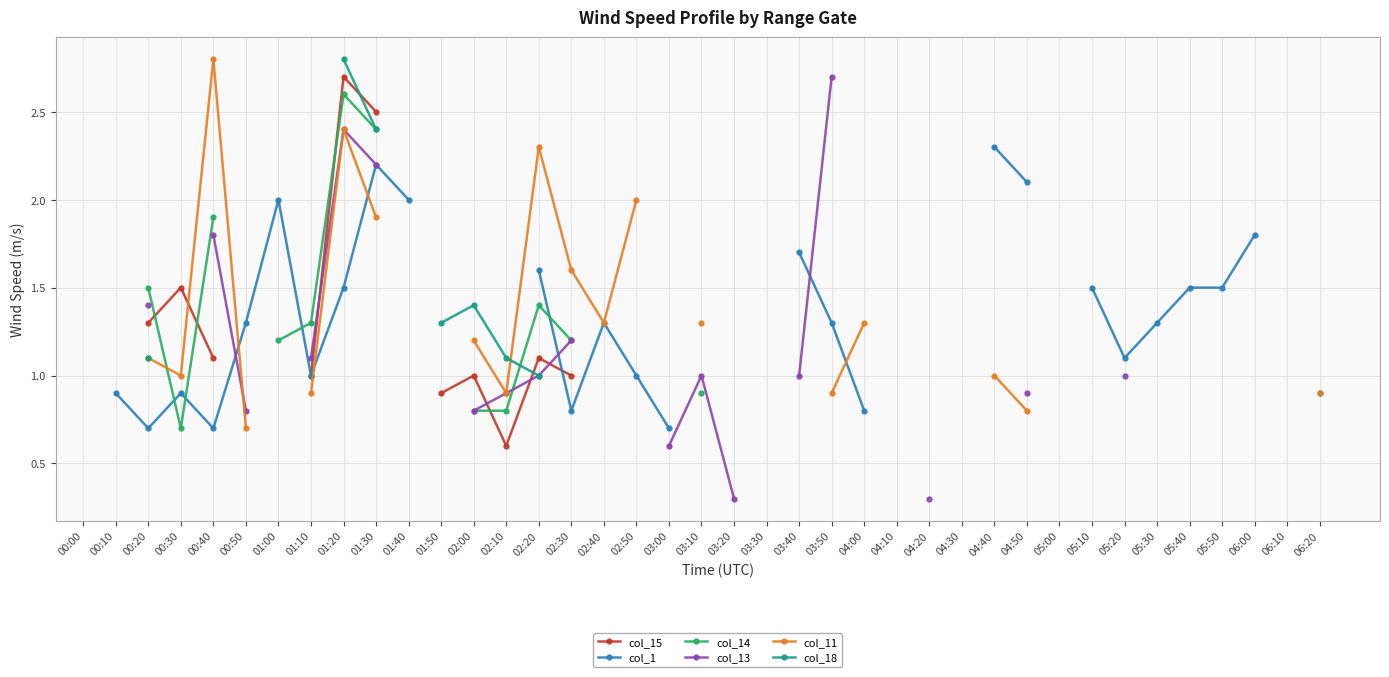

Is the value of col_18 at 04:30 greater than the value of col_14 at 00:50?

No